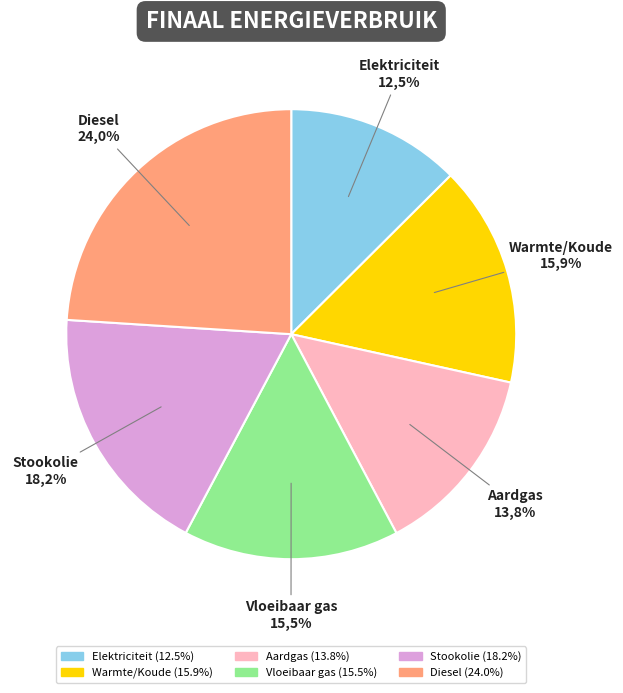

Which slice is the smallest?

Elektriciteit